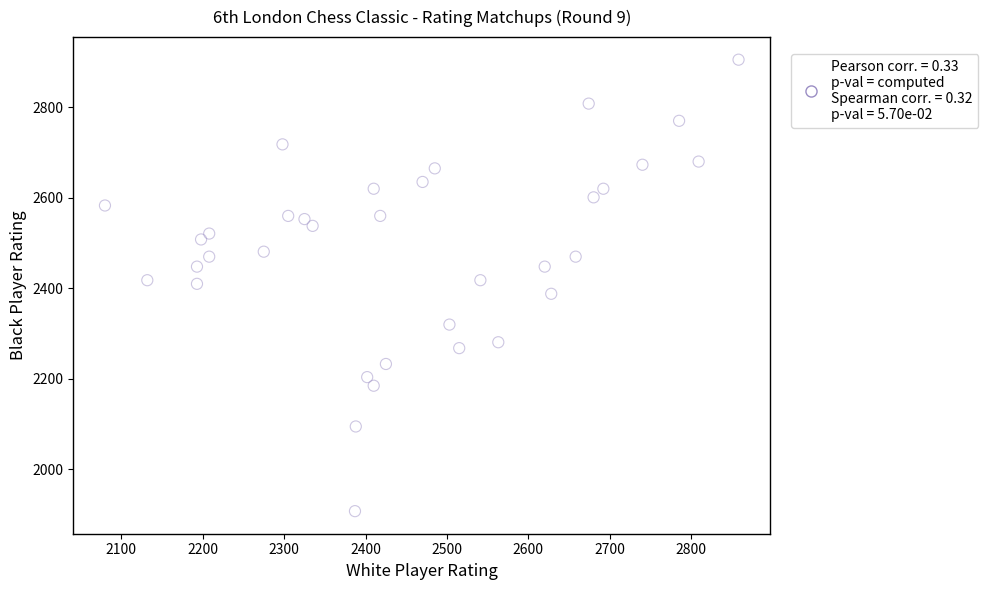

What is the range of X values (max minus min)?

778